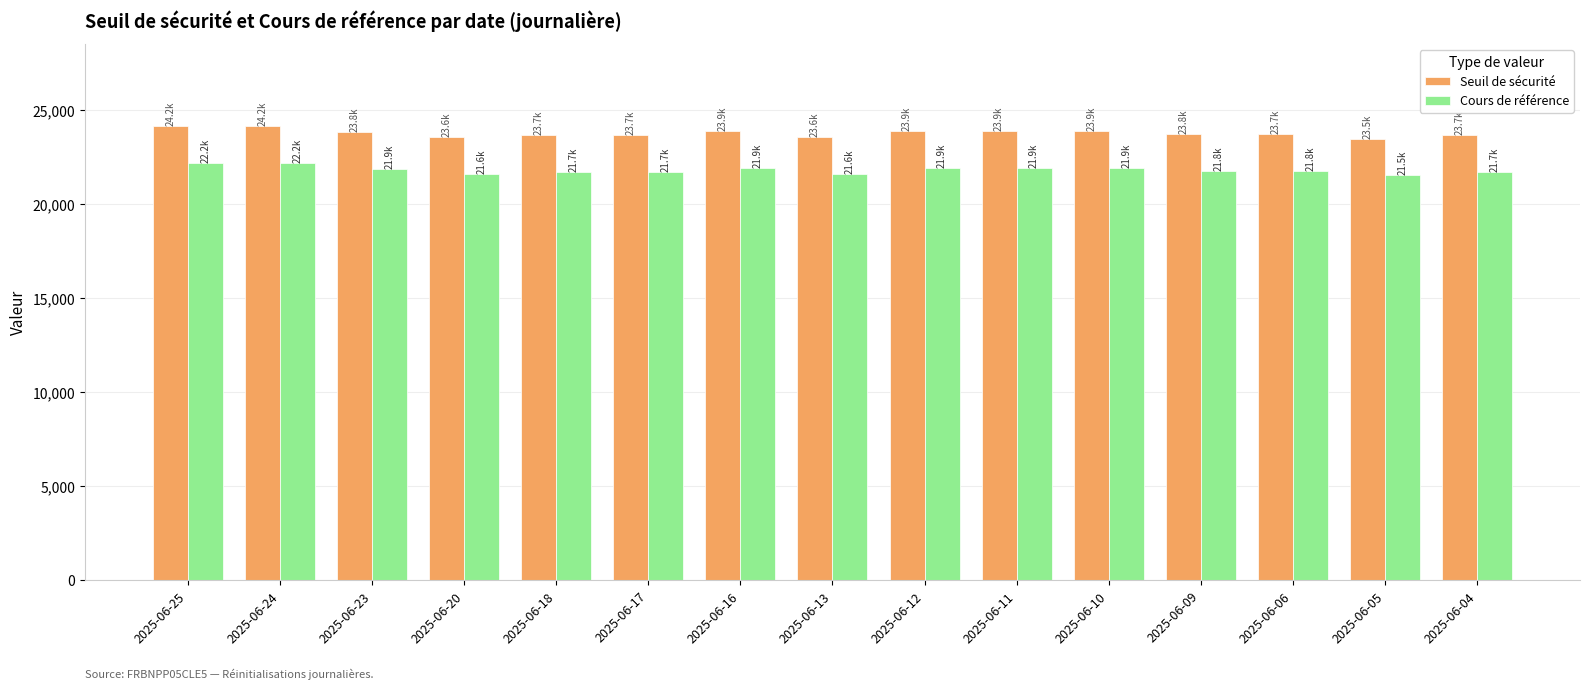

What is the maximum value shown in the chart?

24187.7